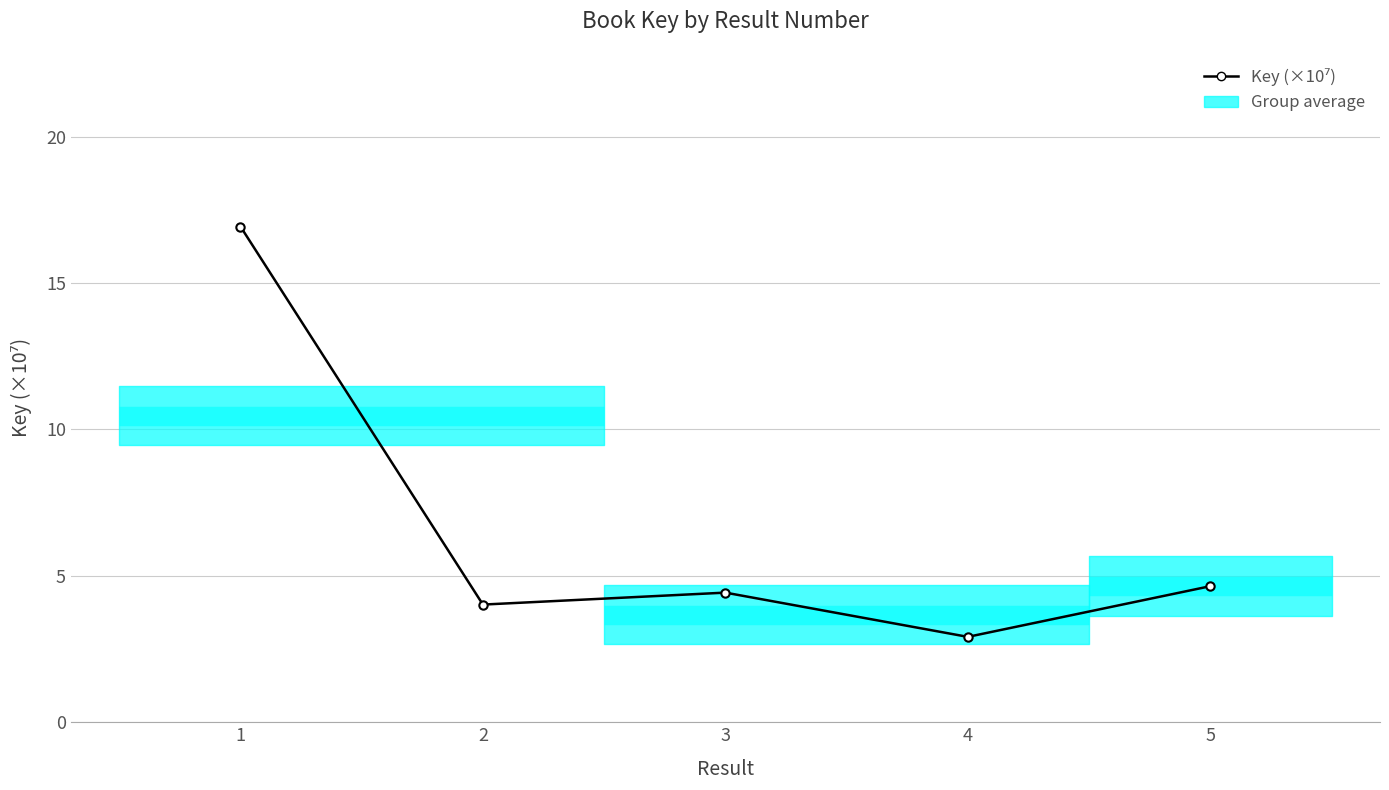

Rank the categories by value from highest to lowest.

1, 5, 3, 2, 4